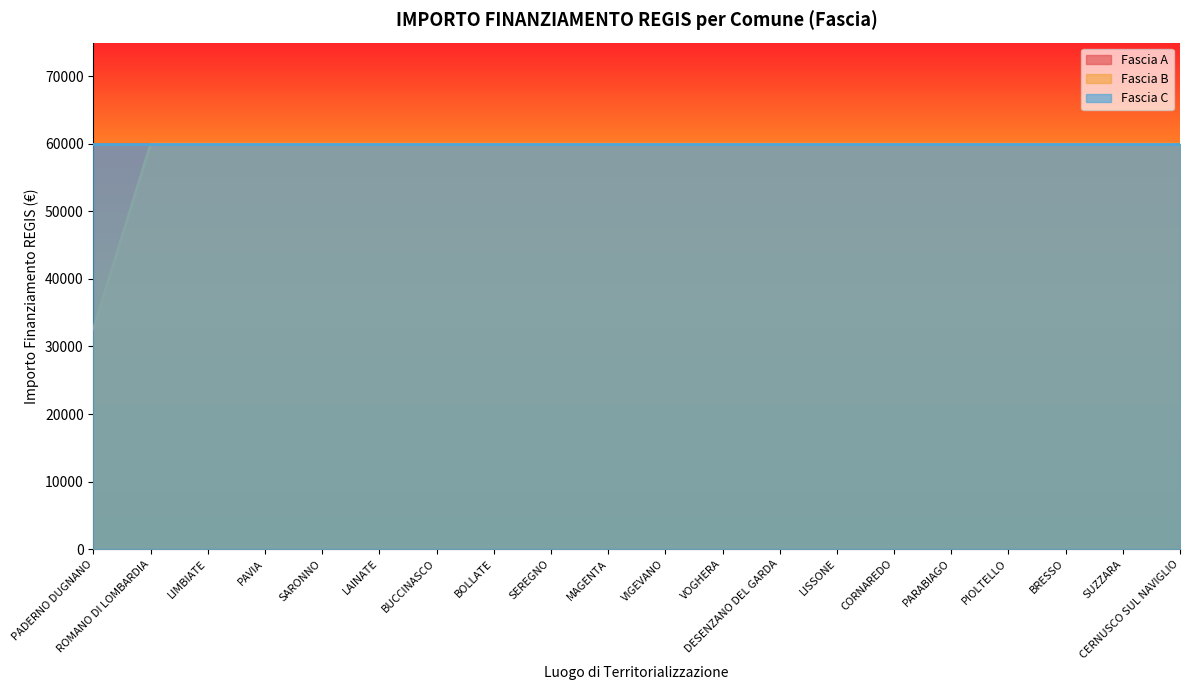

True or false: Fascia A and Fascia C intersect in this chart.

False